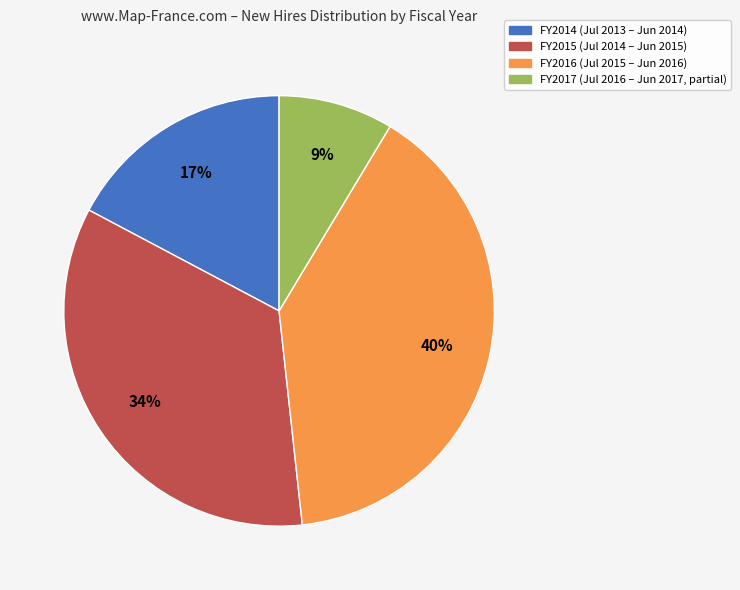

To the nearest percent, what is the average slice percentage?

25%